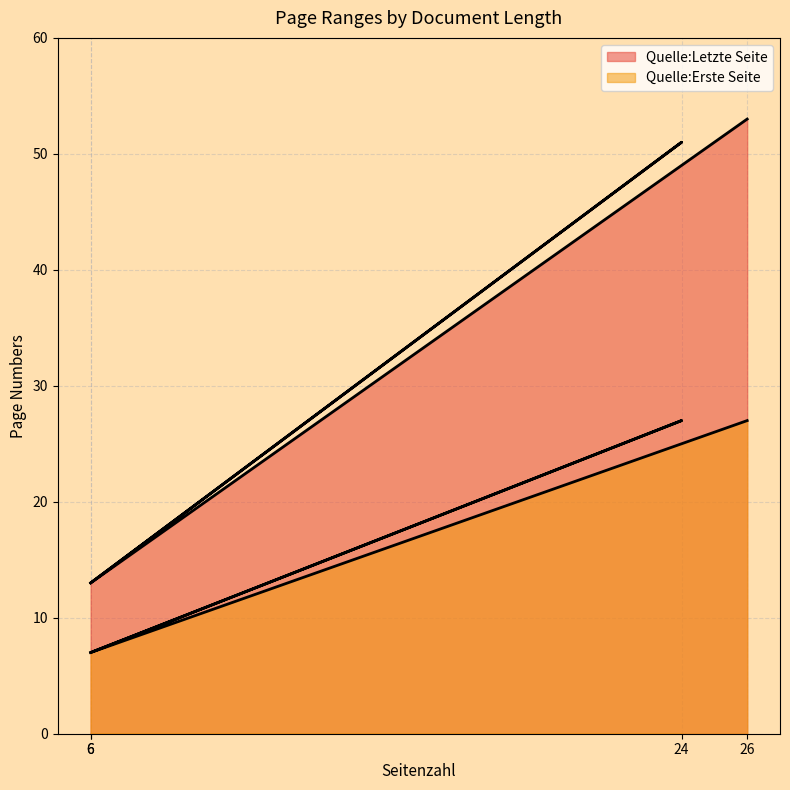

True or false: Quelle:Erste Seite has more than 0 interior local peaks.

True